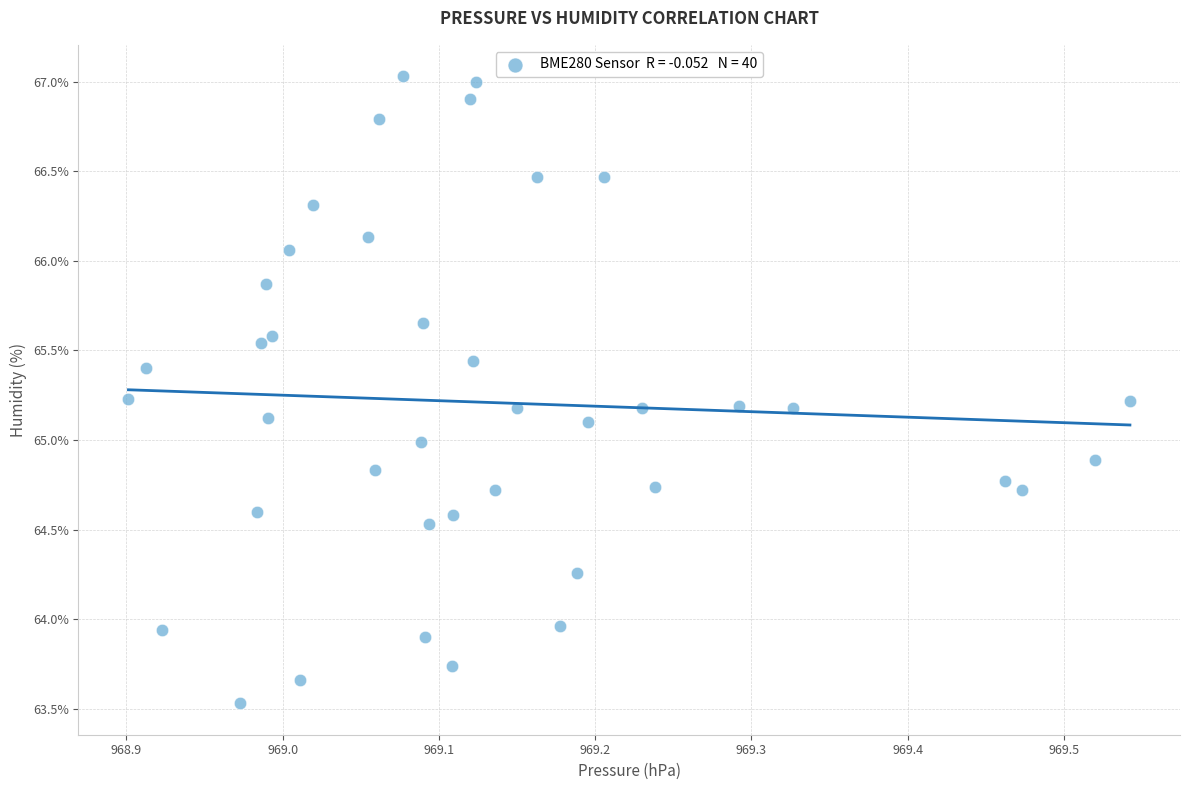

What is the range of Y values (max minus min)?

3.5